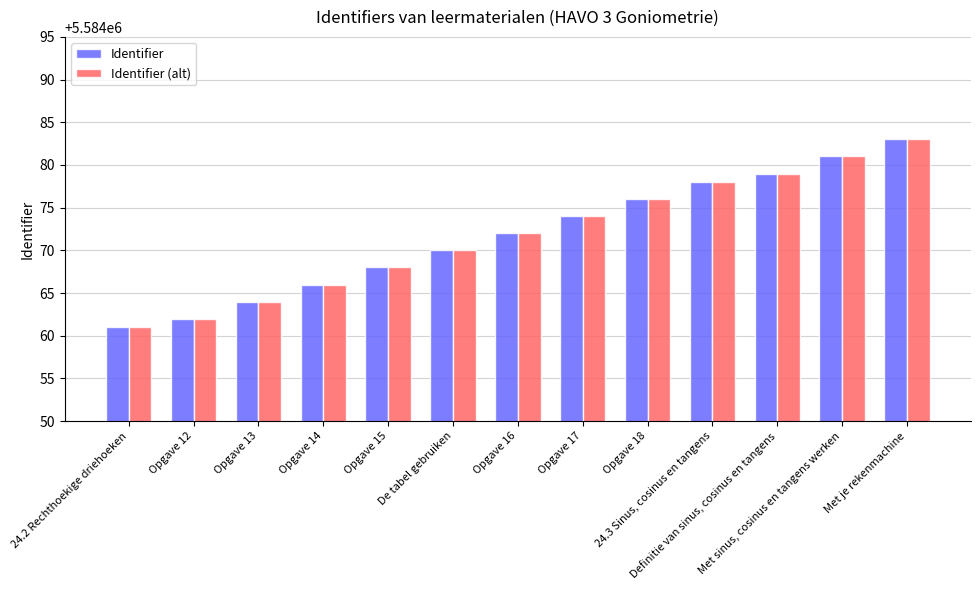

What is the label of the 11th bar from the left?

Definitie van sinus, cosinus en tangens